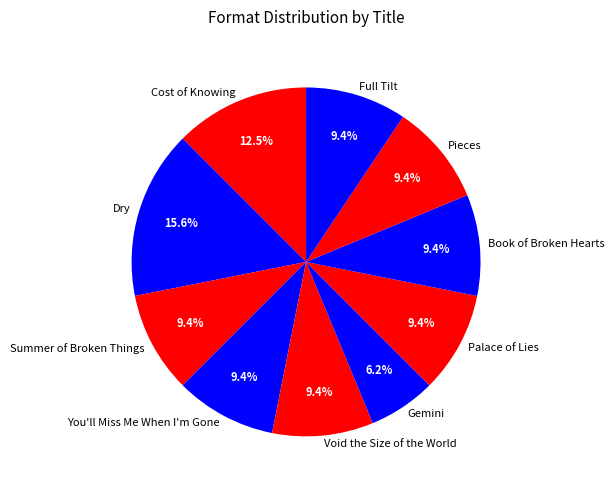

To the nearest percent, what percentage of the pie is Pieces?

9%